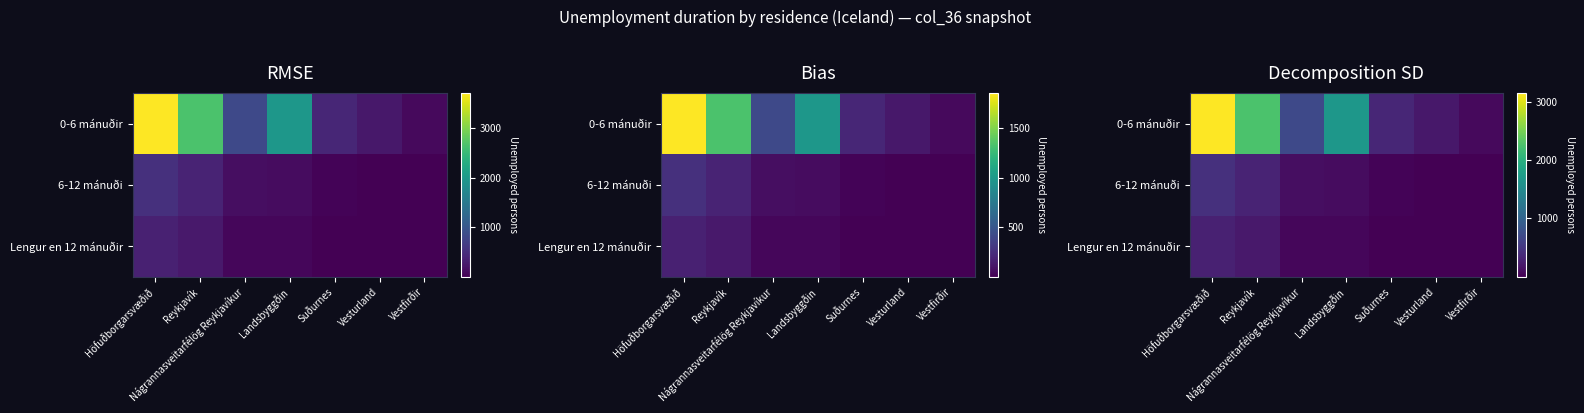

Which has a higher value, Suðurnes or Höfuðborgarsvæðið?

Höfuðborgarsvæðið